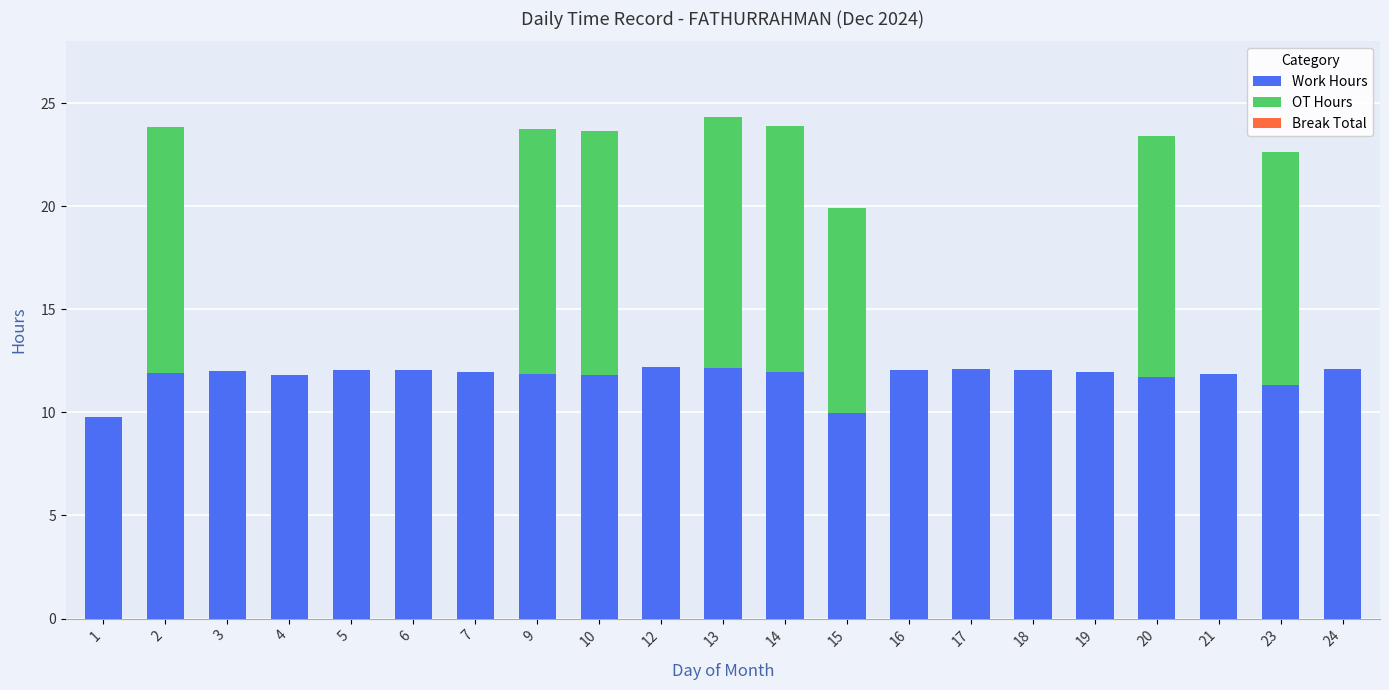

Is it true that Work Hours equals 17.7 at 3?

False